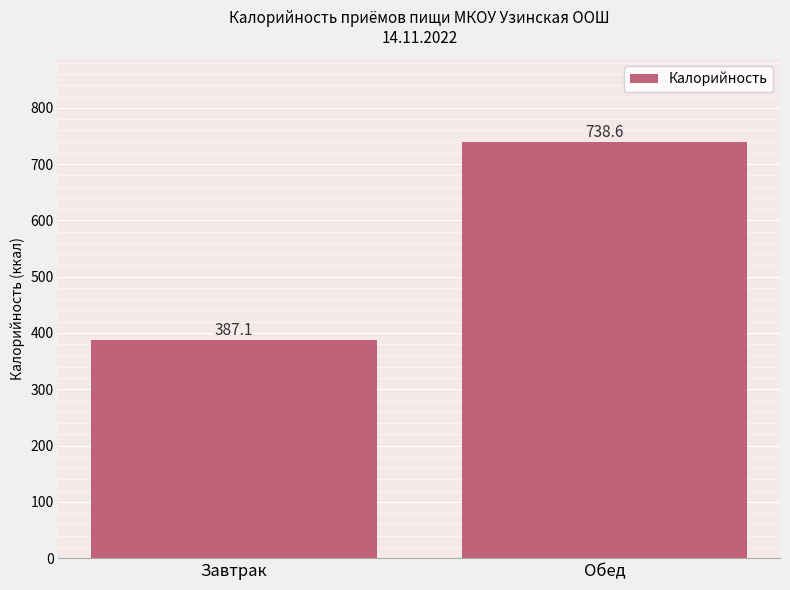

What is the label of the 2nd bar from the right?

Завтрак